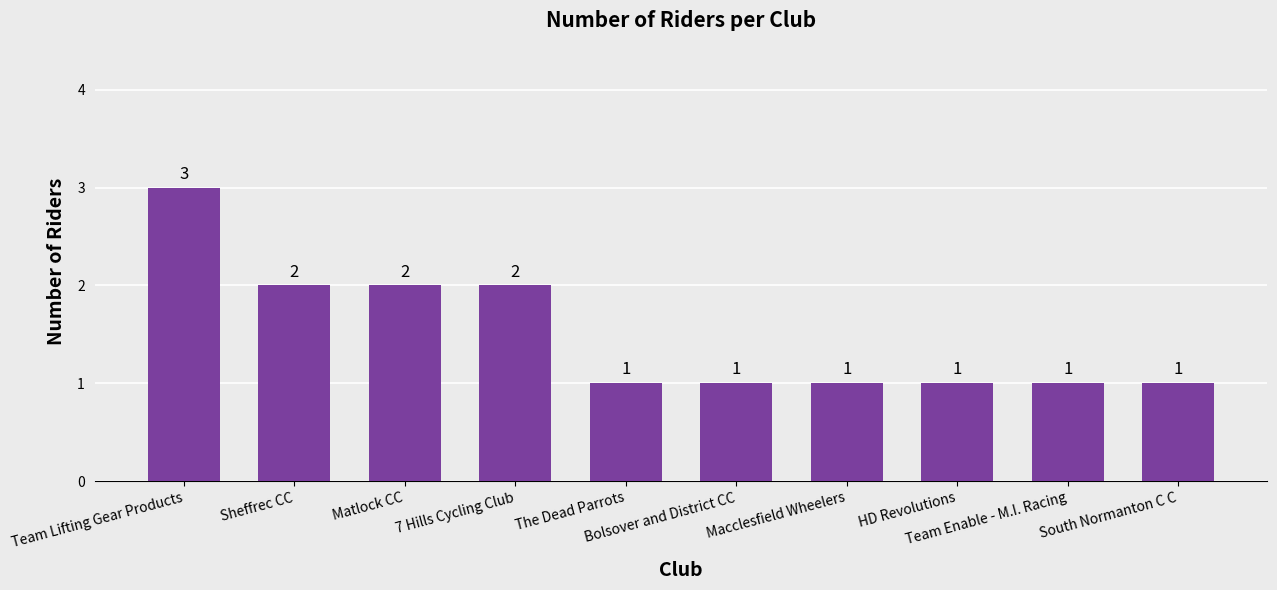

Does the chart contain any negative values?

No